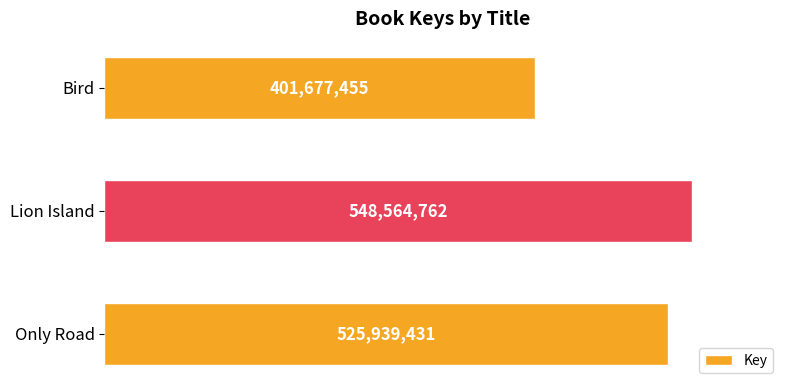

Count the number of data series in this chart.

1